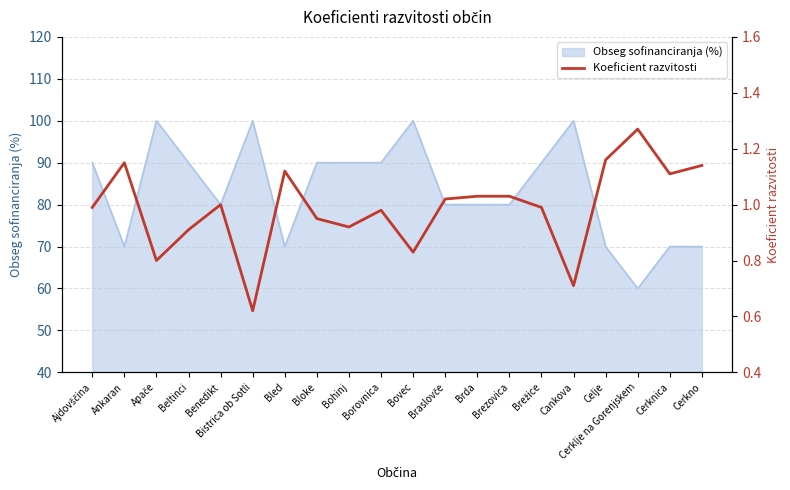

What is the sum of all values?

19.7